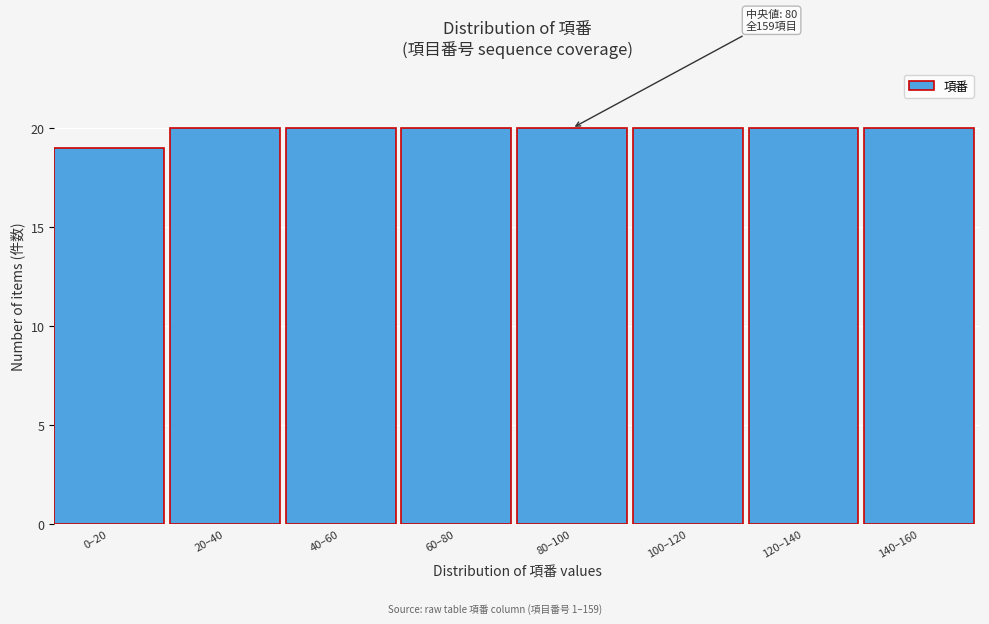

Reading left to right, transcribe all the data shown in this chart.

19	20	20	20	20	20	20	20